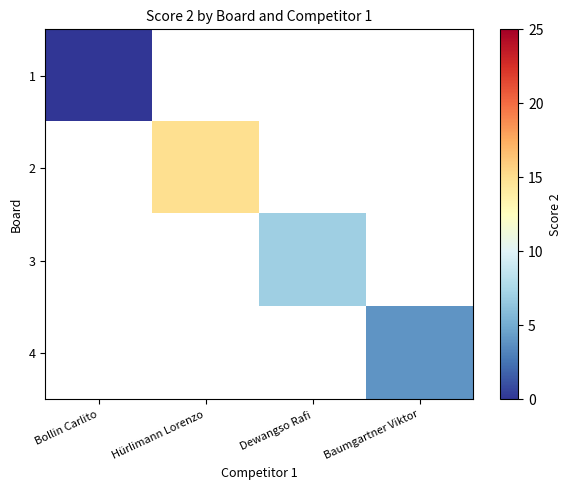

What is the greatest value displayed?

15.0